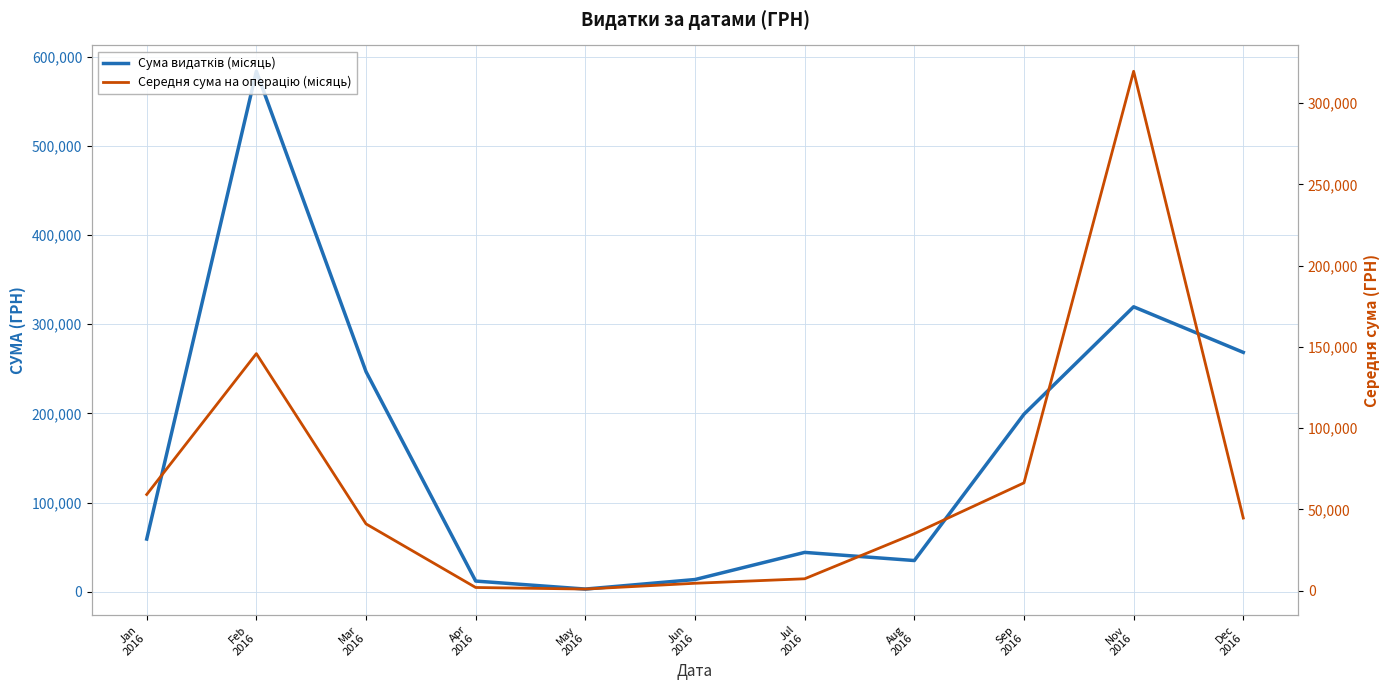

In Сума видатків (місяць), how many points are lower than both neighbors (excluding endpoints)?

2